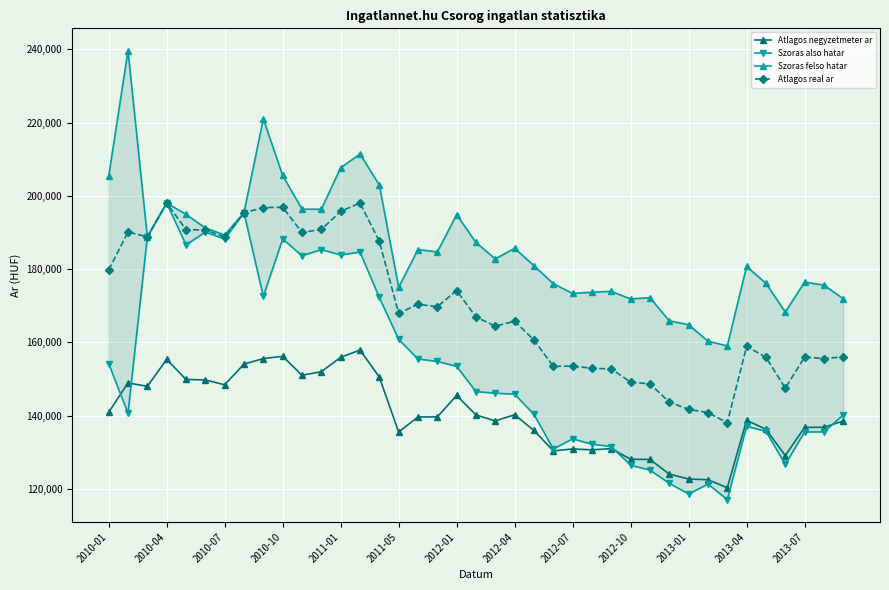

What are all the series names shown in the legend?

Atlagos negyzetmeter ar, Szoras also hatar, Szoras felso hatar, Atlagos real ar